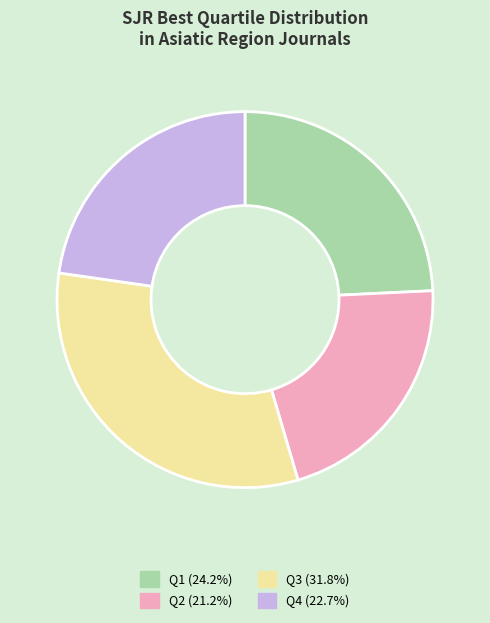

Rank the categories by value from lowest to highest.

Q2, Q4, Q1, Q3